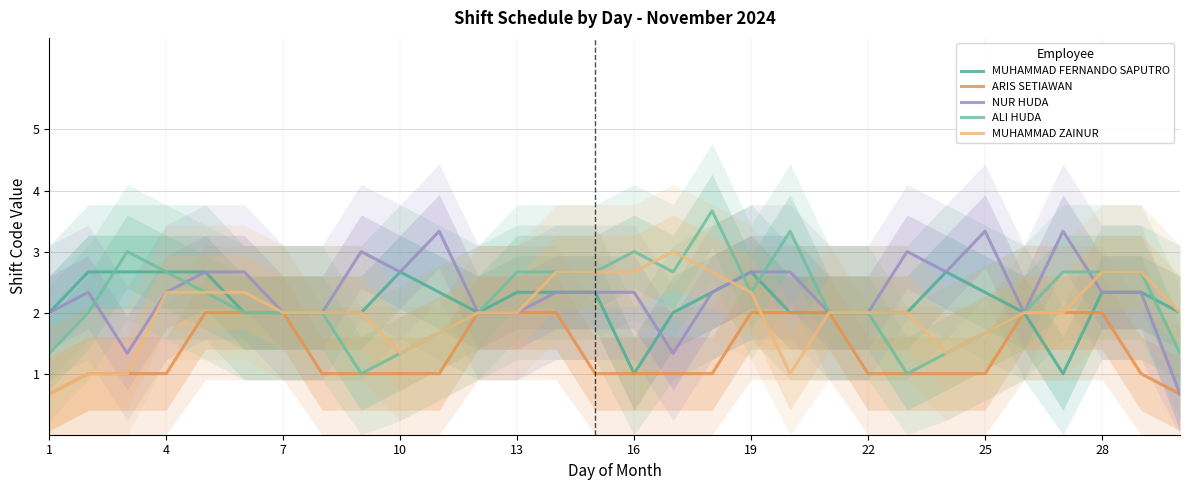

Which label corresponds to the smallest value in the chart?

1